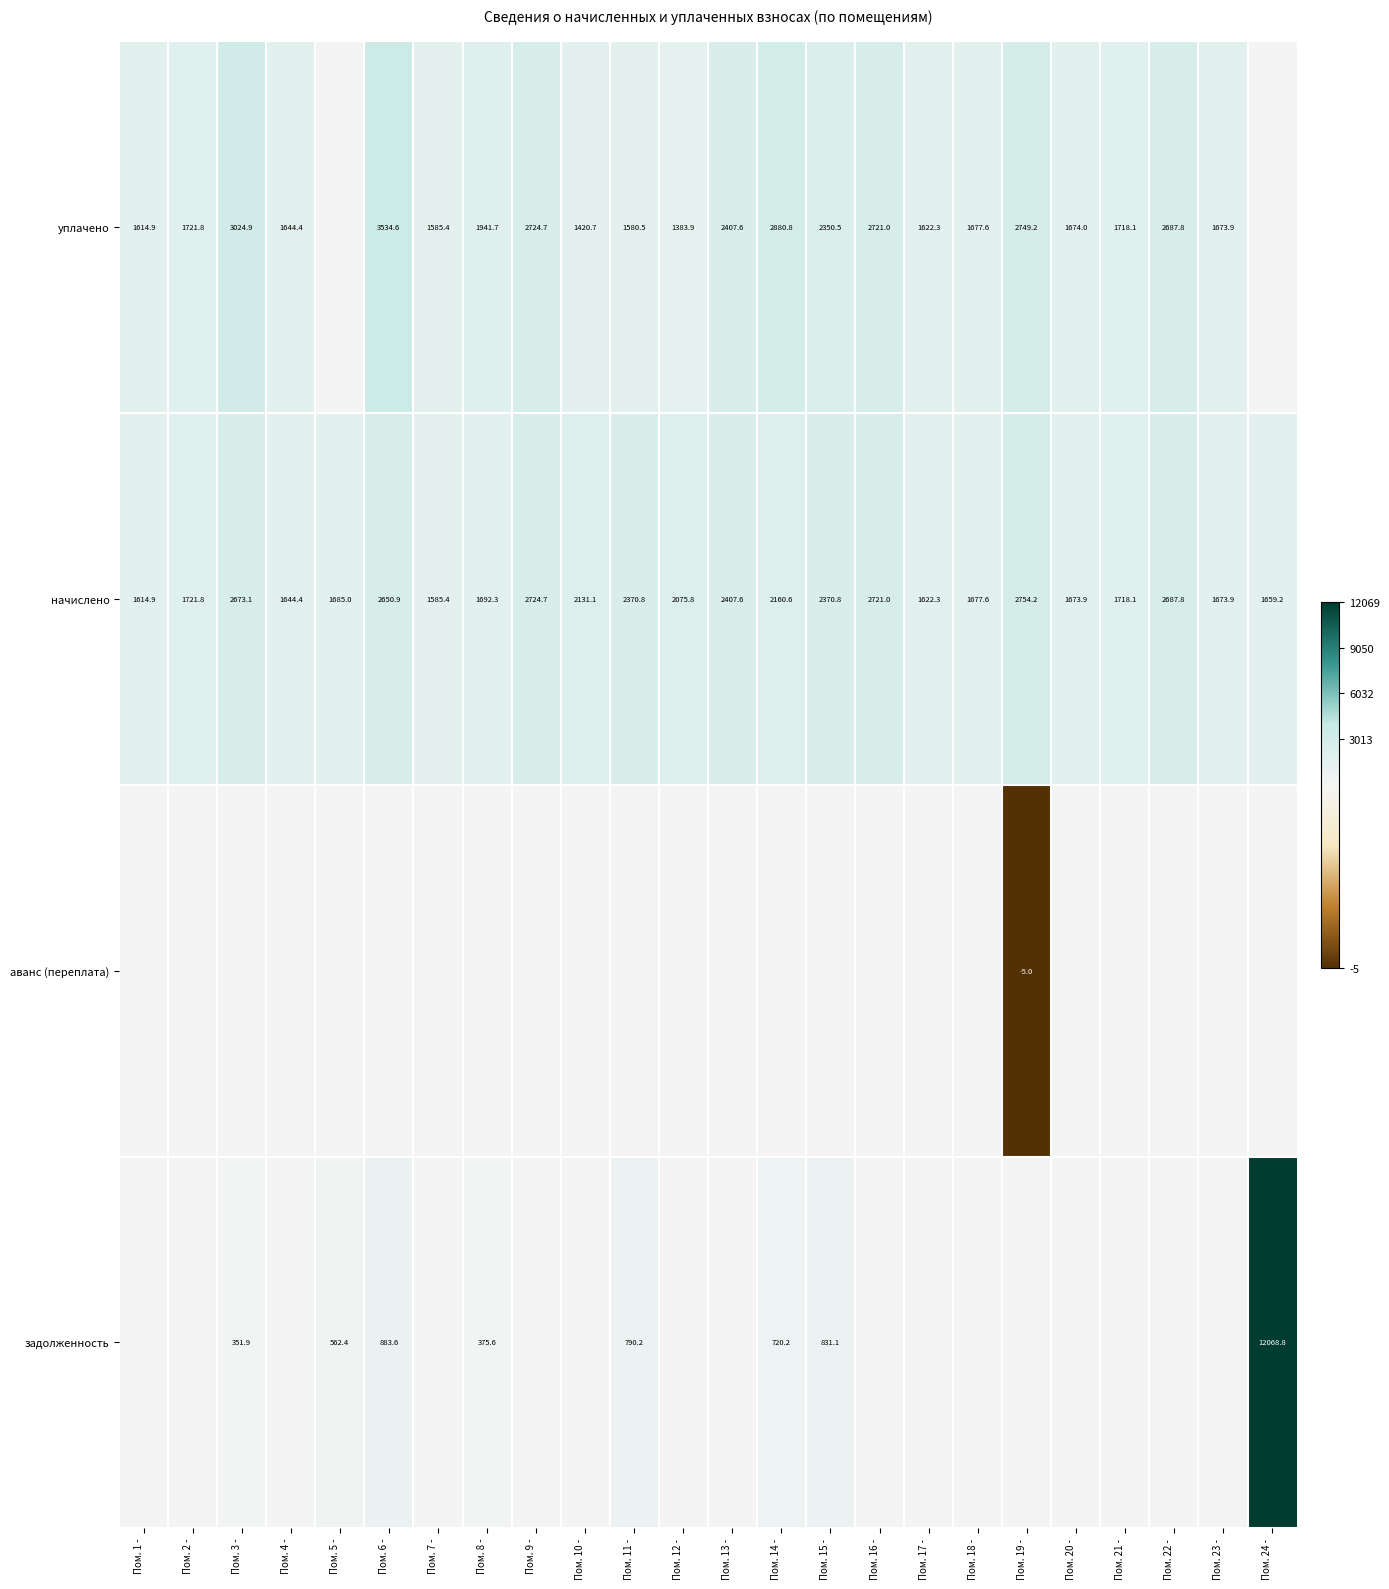

Which category has the highest value in the начислено series?

Пом. 19 -